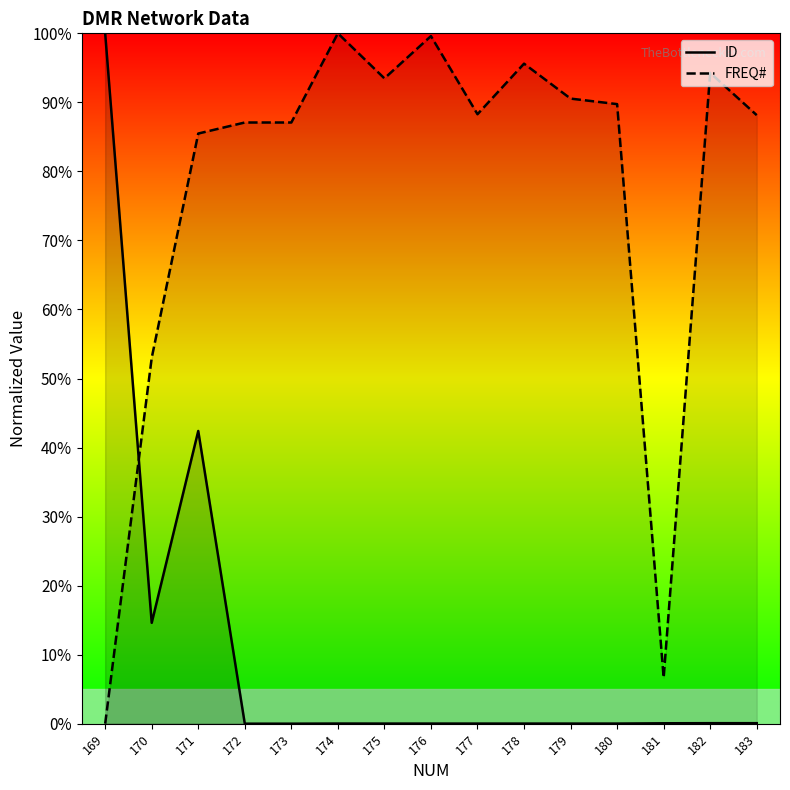

What is the difference between the FREQ# values at 179 and 181?

83.9